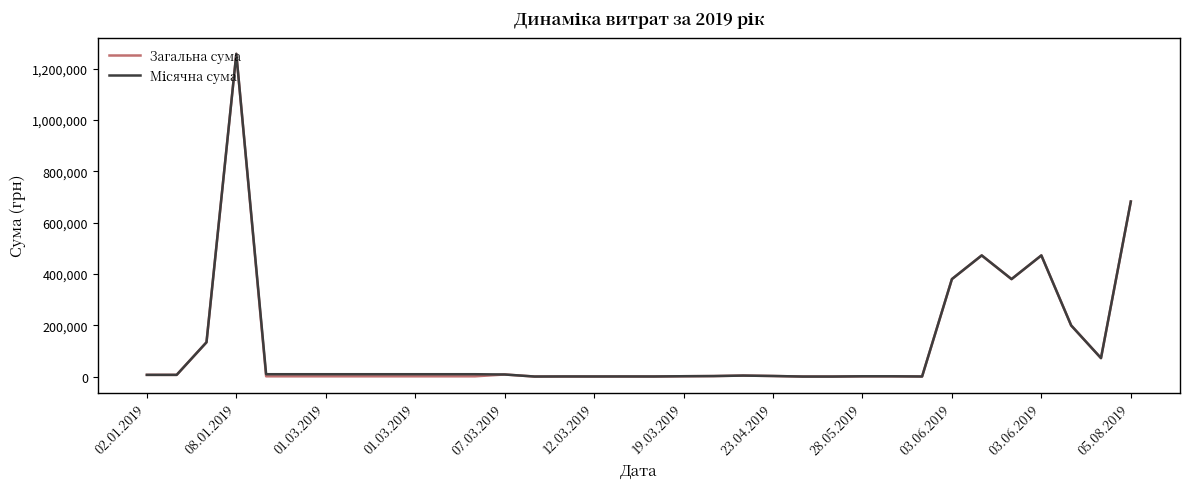

What is the maximum value shown in the chart?

1257654.2